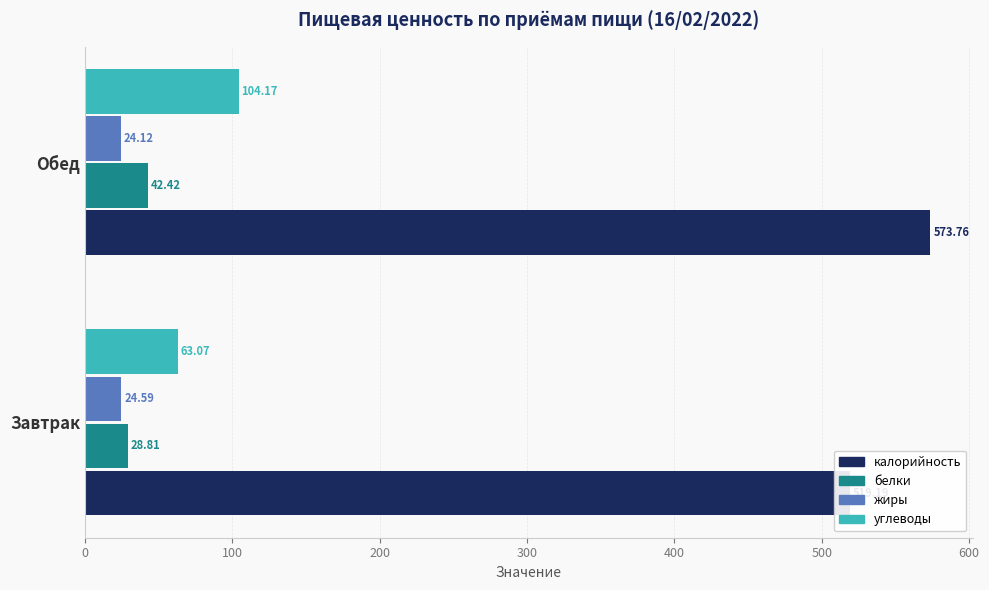

At how many categories does at least one series exceed 160?

2